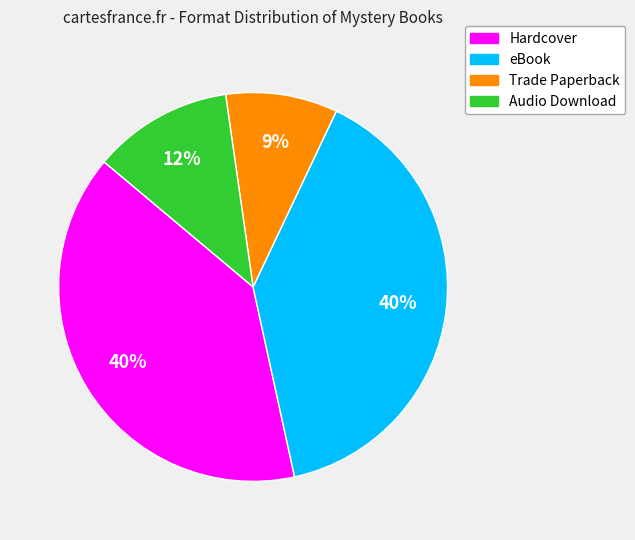

The eBook slice represents 32% of the pie. True or false?

False